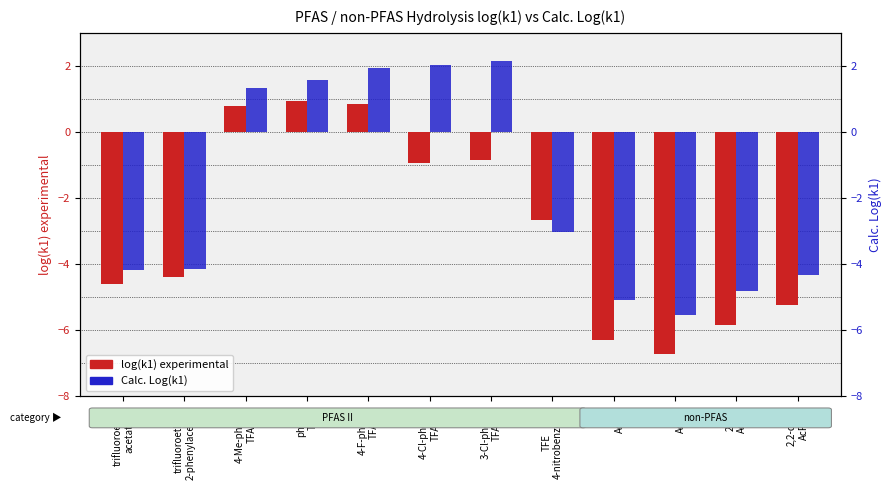

What is the label of the 6th bar from the left?

4-Cl-phenyl
TFA